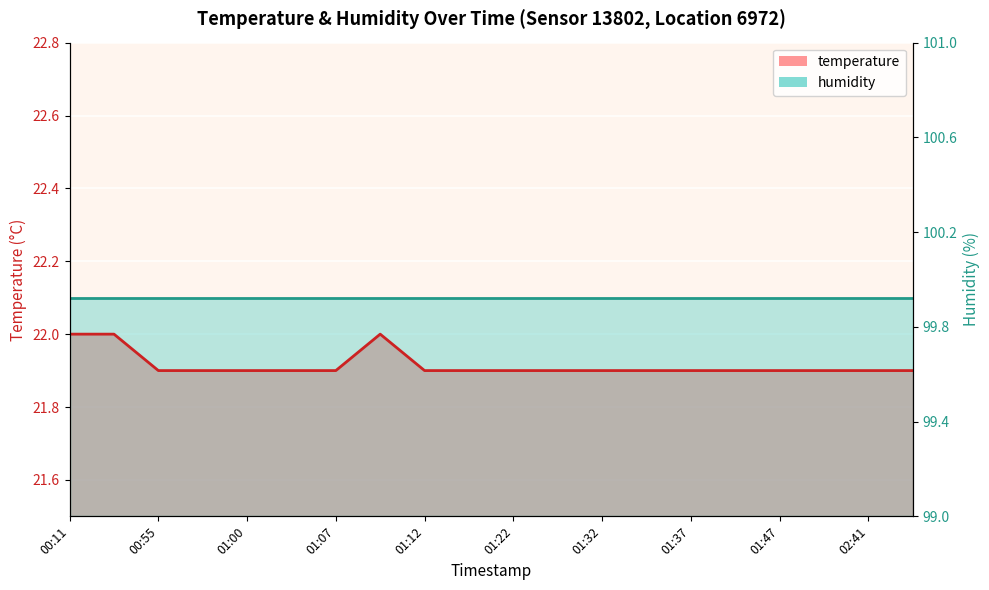

Which label corresponds to the largest value in the chart?

00:11